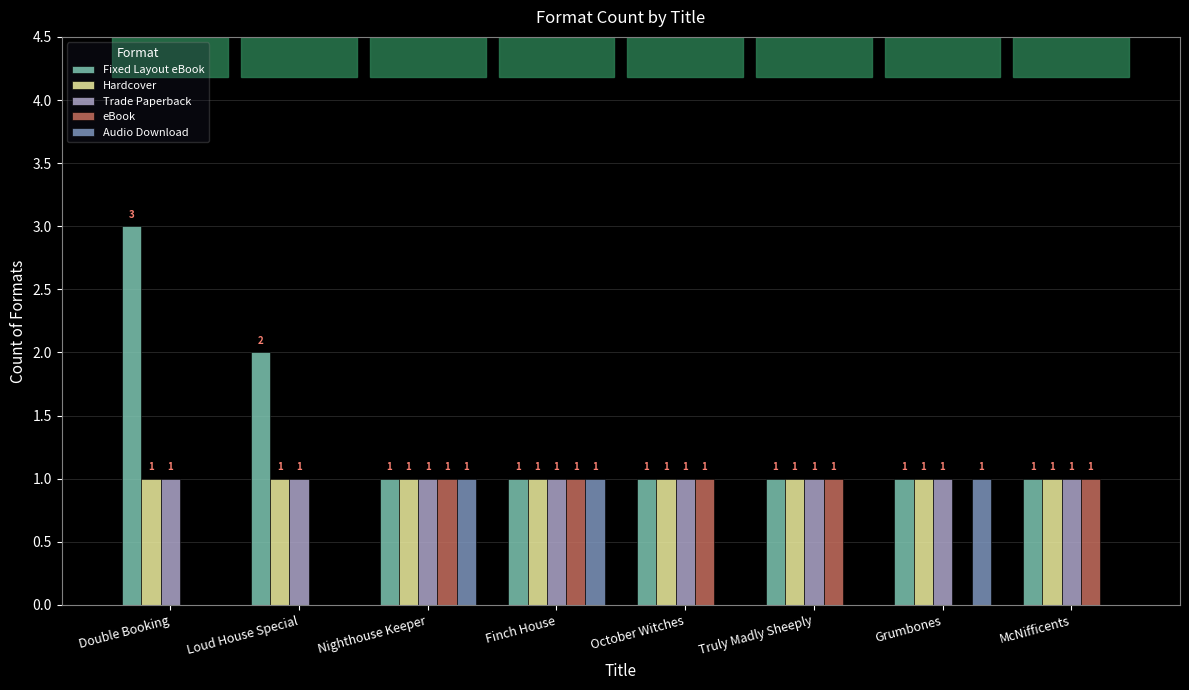

Where is Fixed Layout eBook nearest to the value 2?

Loud House Special